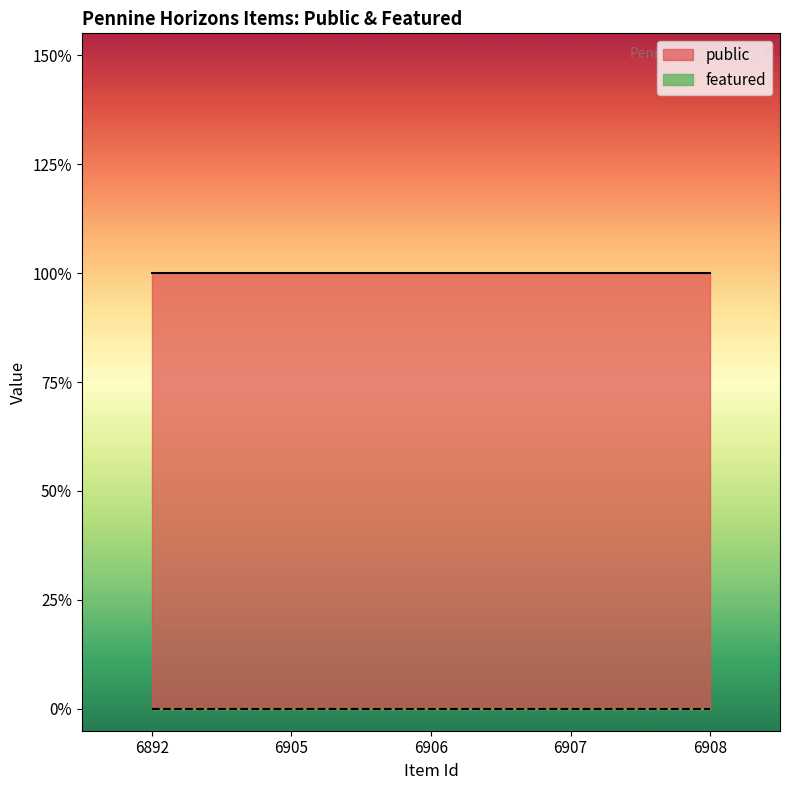

Which label corresponds to the smallest value in the chart?

6892